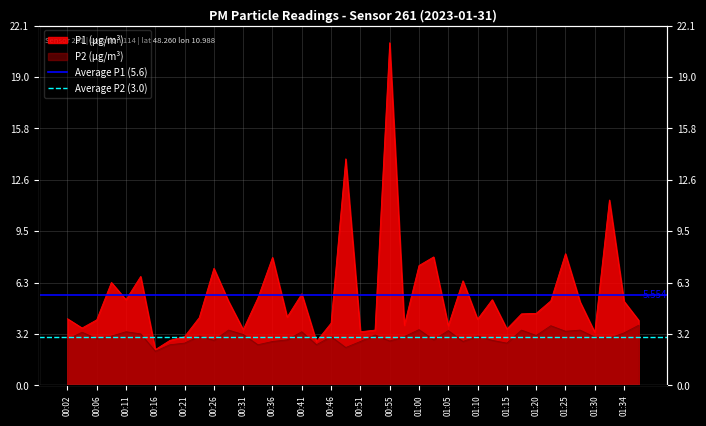

What is the value of the Average P2 (3.0) point at the 1st from the left?

3.0